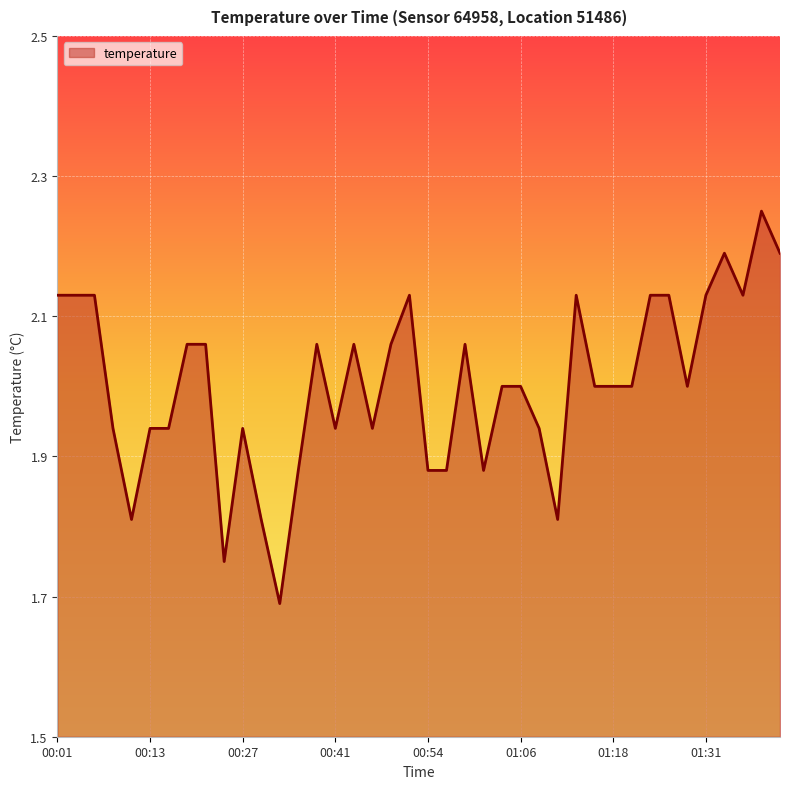

Reading left to right, list all the values displayed in this chart.

2.1	2.1	2.1	1.9	1.8	1.9	1.9	2.1	2.1	1.8	1.9	1.8	1.7	1.9	2.1	1.9	2.1	1.9	2.1	2.1	1.9	1.9	2.1	1.9	2.0	2.0	1.9	1.8	2.1	2.0	2.0	2.0	2.1	2.1	2.0	2.1	2.2	2.1	2.2	2.2